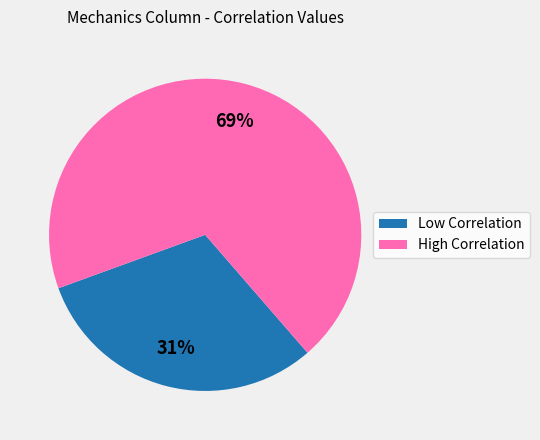

To the nearest percent, what is the difference between the largest and smallest slice percentages?

38%